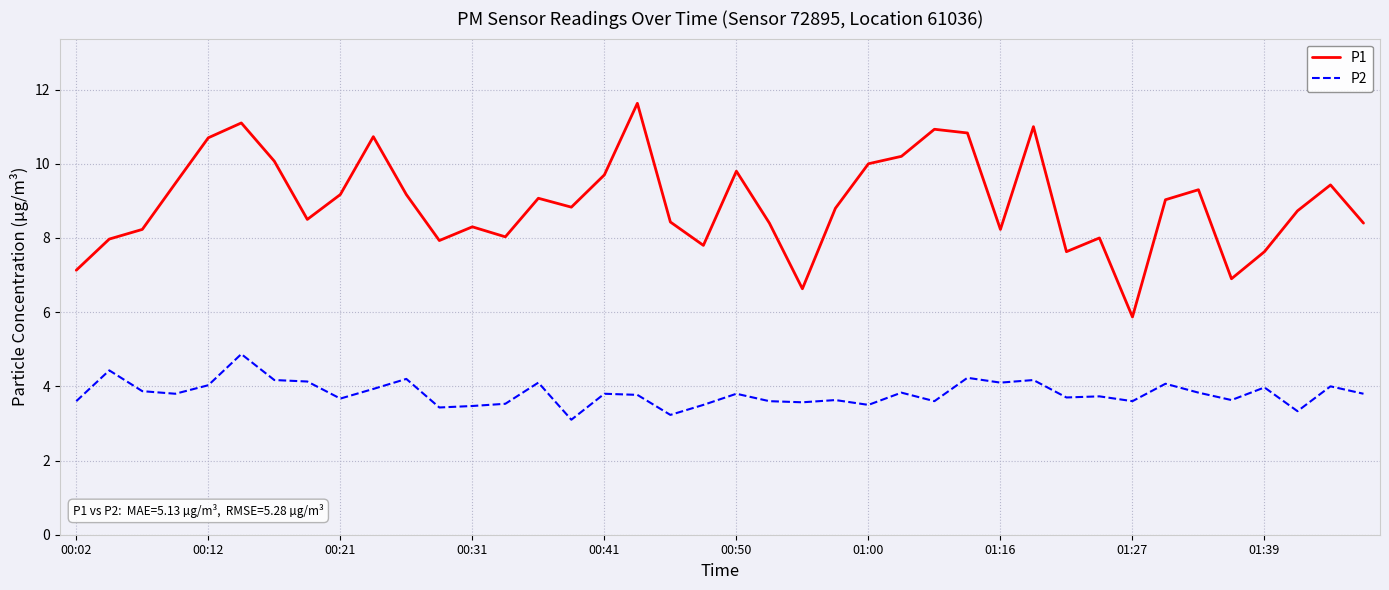

How many categories are shown in the chart?

40